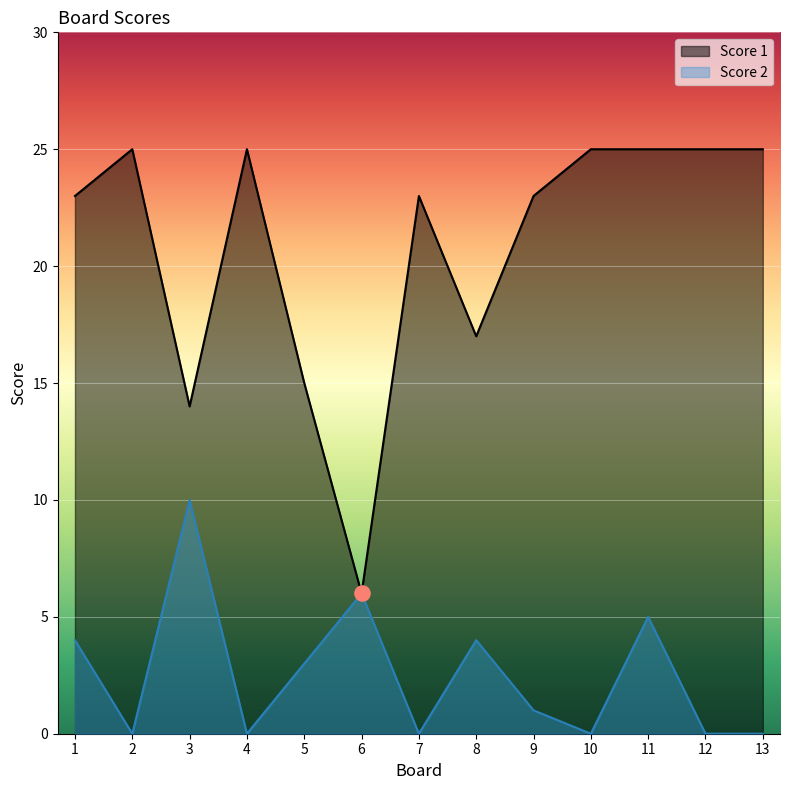

Is the value of Score 2 at 8 greater than the value of Score 1 at 10?

No